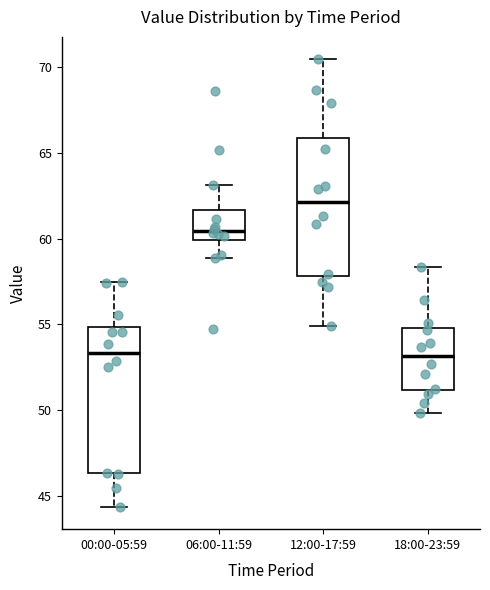

Reading left to right, transcribe this box plot: for each box, give where its median line is, the range the box spans, and where its two whiskers end, as read against the y-axis. The values are not printed on the chart, so give them approximately, as read against the axis.

00:00-05:59: median 53.5, box 46.5 to 55.0, whiskers 44.5 to 57.5
06:00-11:59: median 60.5, box 60.0 to 61.5, whiskers 59.0 to 63.0
12:00-17:59: median 62.0, box 58.0 to 66.0, whiskers 55.0 to 70.5
18:00-23:59: median 53.0, box 51.0 to 55.0, whiskers 50.0 to 58.5